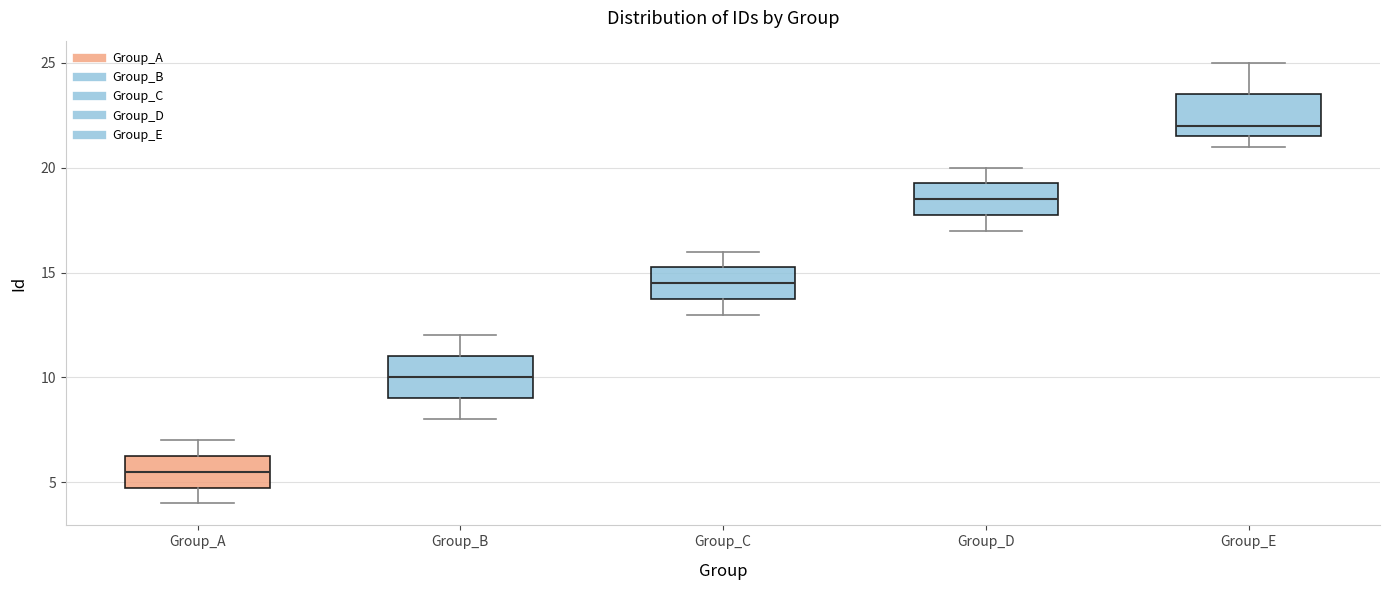

Reading left to right, read every box against the y-axis: the position of its median line, the range the box covers, and the ends of its whiskers. The values are not printed on the chart, so give them approximately, as read against the axis.

Group_A: median 5.5, box 5.0 to 6.5, whiskers 4.0 to 7.0
Group_B: median 10.0, box 9.0 to 11.0, whiskers 8.0 to 12.0
Group_C: median 14.5, box 14.0 to 15.5, whiskers 13.0 to 16.0
Group_D: median 18.5, box 18.0 to 19.5, whiskers 17.0 to 20.0
Group_E: median 22.0, box 21.5 to 23.5, whiskers 21.0 to 25.0